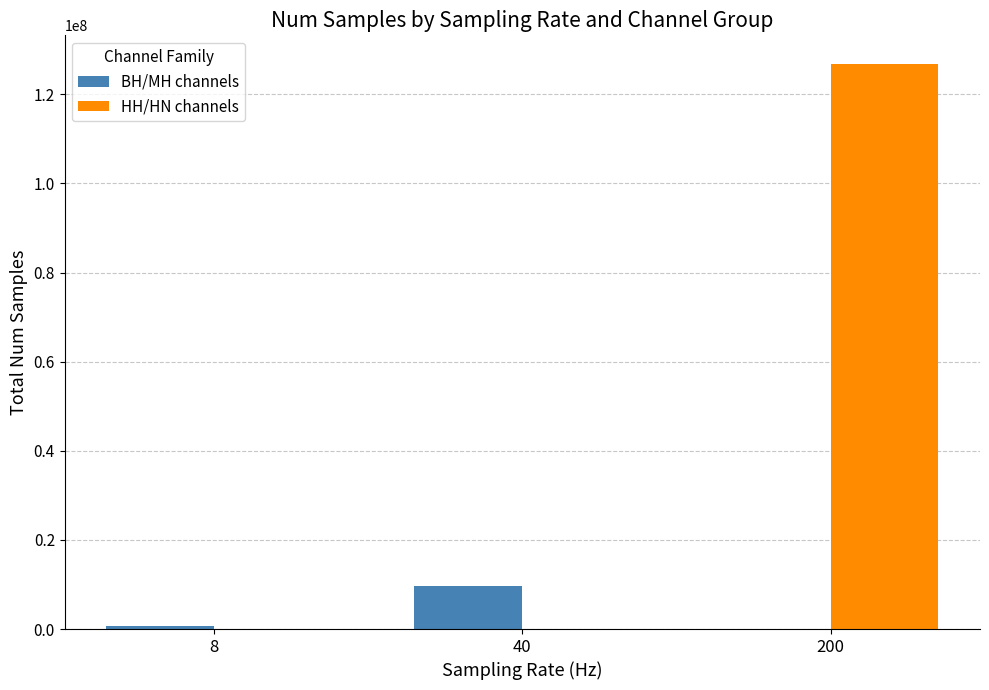

Reading left to right, list all the values displayed in this chart.

BH/MH channels: 691200	9703811	0
HH/HN channels: 0	0	126874616